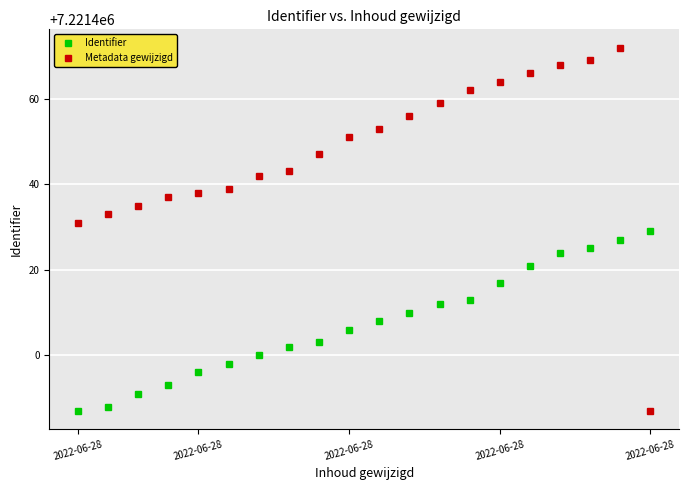

What is the smallest value displayed?

7221387